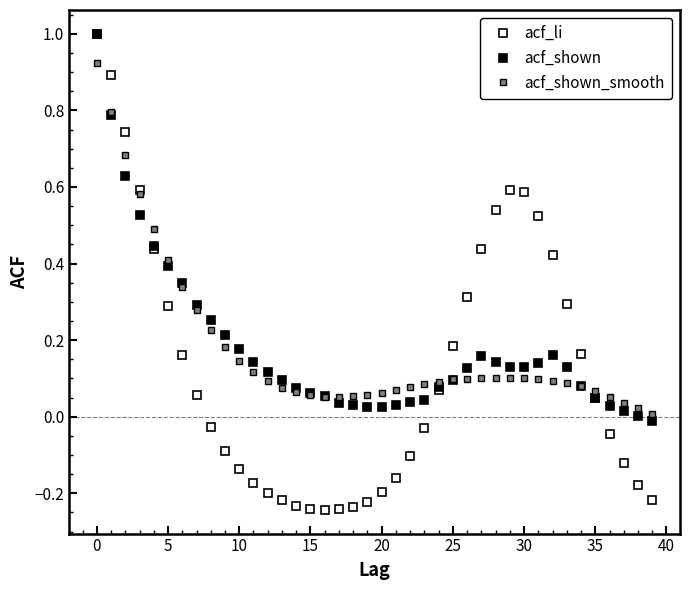

Which series has the widest spread of values?

acf_li